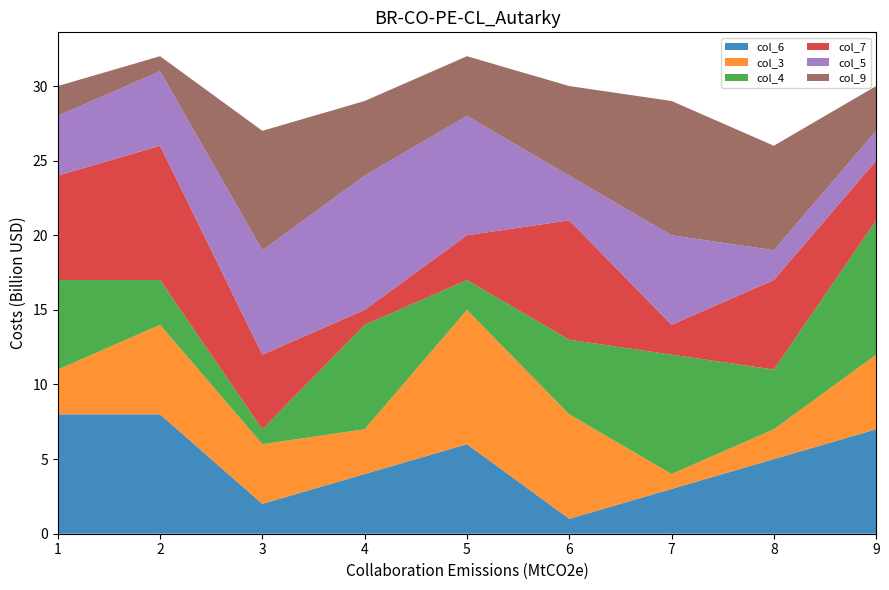

Reading left to right, list all the values displayed in this chart.

col_6: 1=8	2=8	3=2	4=4	5=6	6=1	7=3	8=5	9=7
col_3: 1=3	2=6	3=4	4=3	5=9	6=7	7=1	8=2	9=5
col_4: 1=6	2=3	3=1	4=7	5=2	6=5	7=8	8=4	9=9
col_7: 1=7	2=9	3=5	4=1	5=3	6=8	7=2	8=6	9=4
col_5: 1=4	2=5	3=7	4=9	5=8	6=3	7=6	8=2	9=2
col_9: 1=2	2=1	3=8	4=5	5=4	6=6	7=9	8=7	9=3